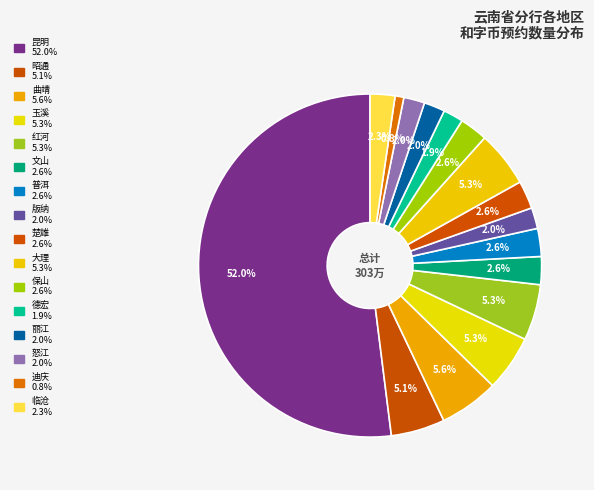

To the nearest percent, what is the combined percentage of 红河 and 楚雄?

8%